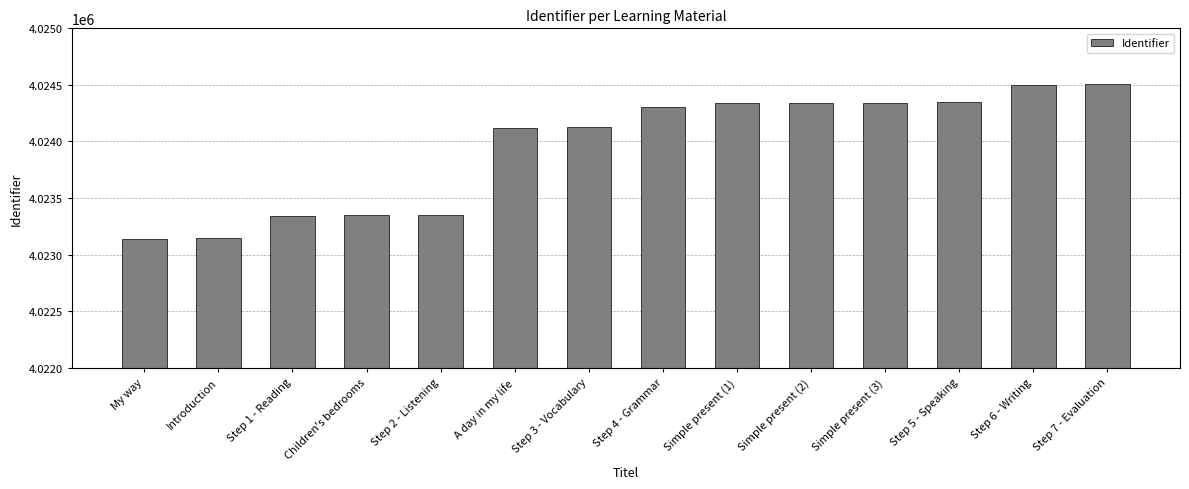

Is it true that the value at Step 3 - Vocabulary is 4024125?

True